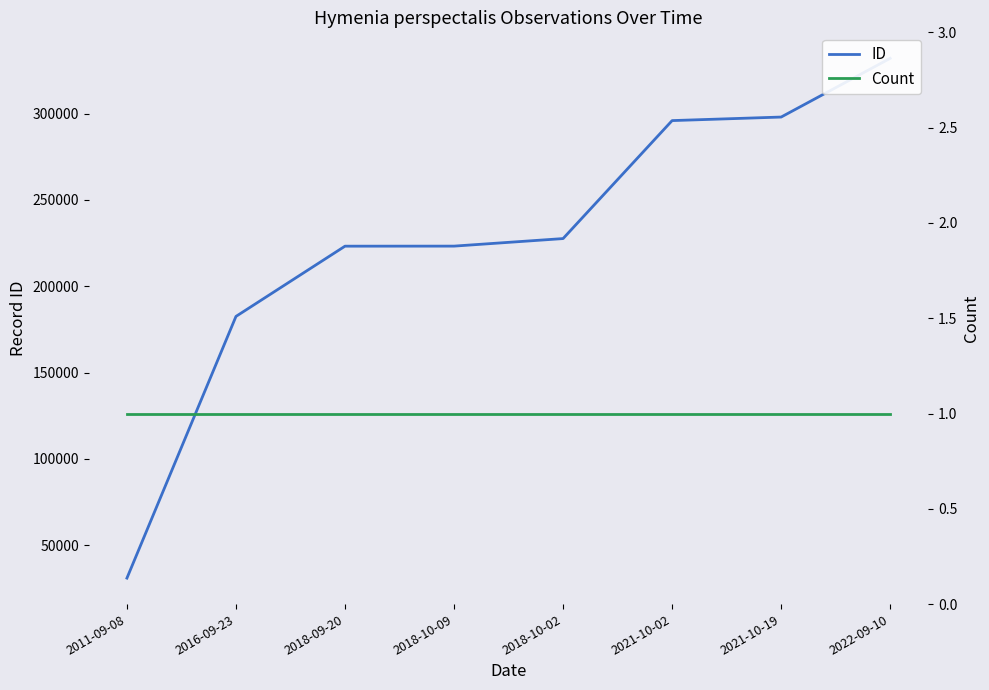

What position from the right is 2018-10-09?

5